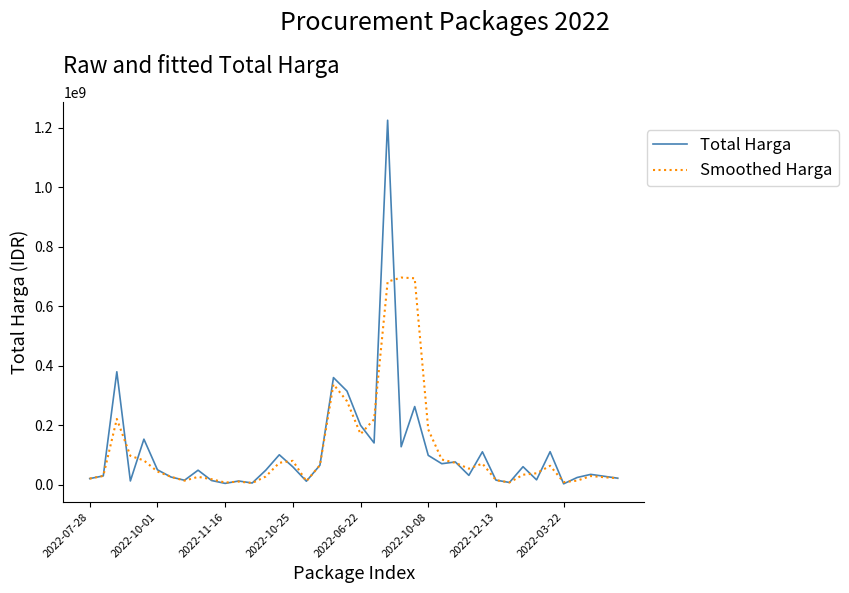

True or false: Total Harga and Smoothed Harga cross at least once.

True